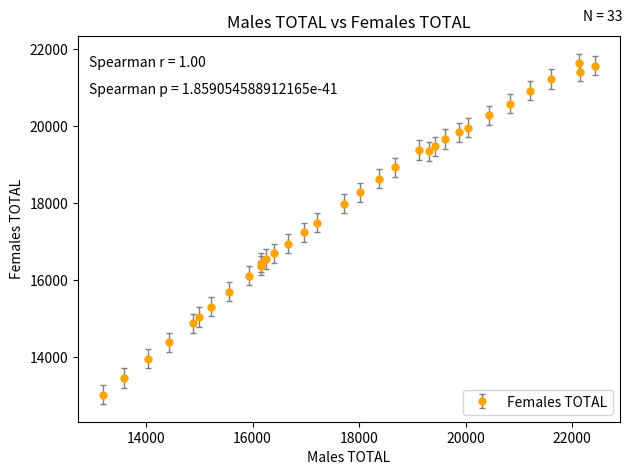

What is the sum of all values?

588517